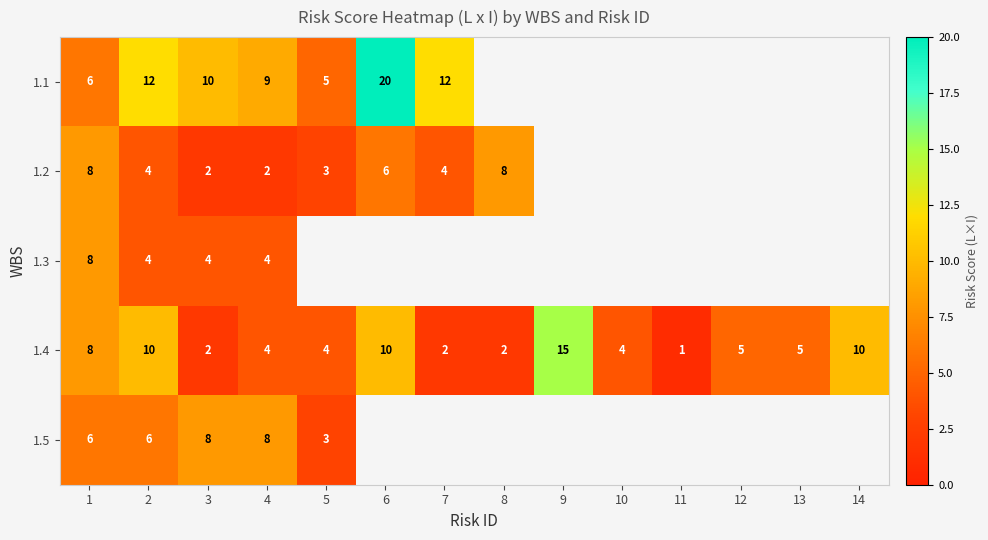

True or false: 1.4 has a value of 4 at 5.

True